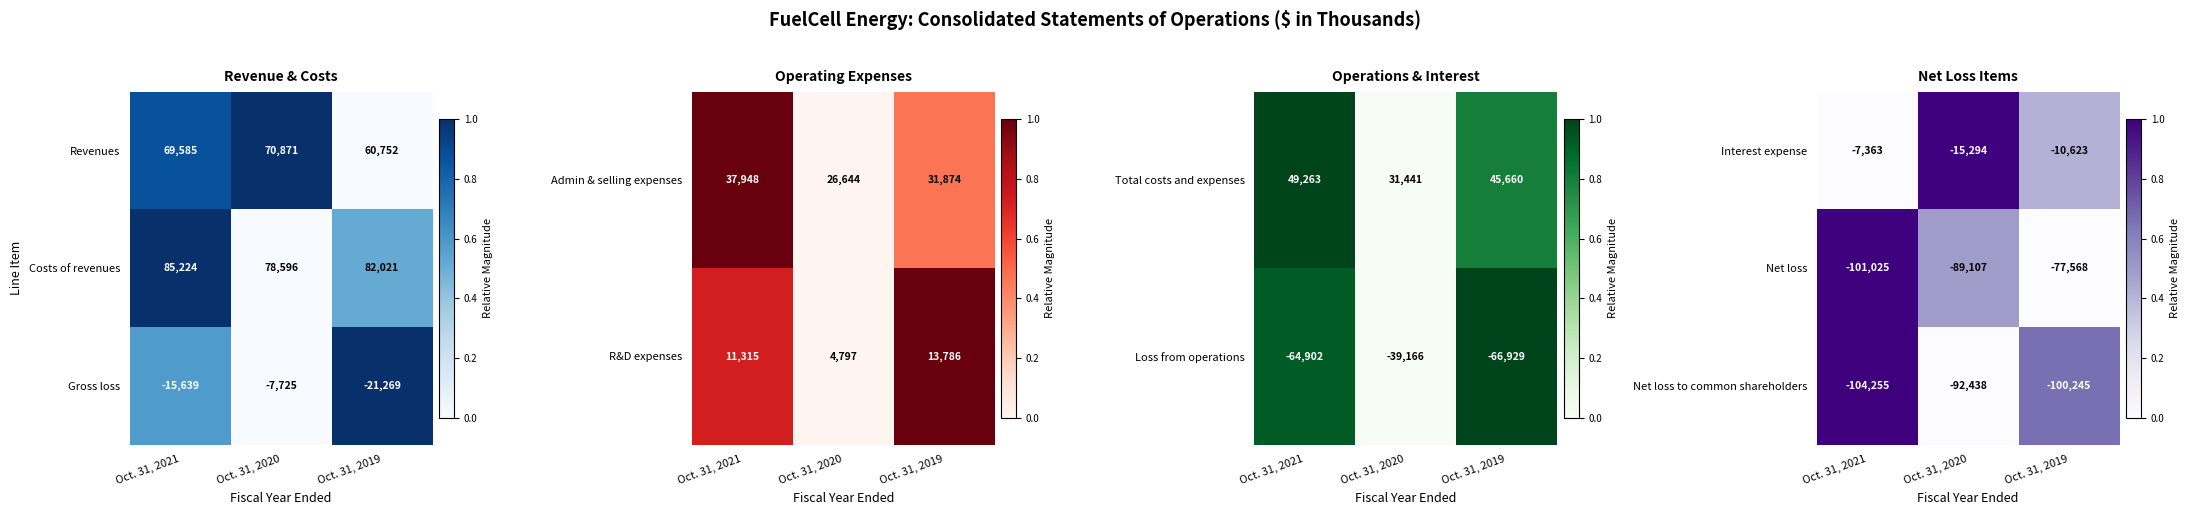

Is it true that Net loss to common shareholders equals -48881 at Oct. 31, 2020?

False